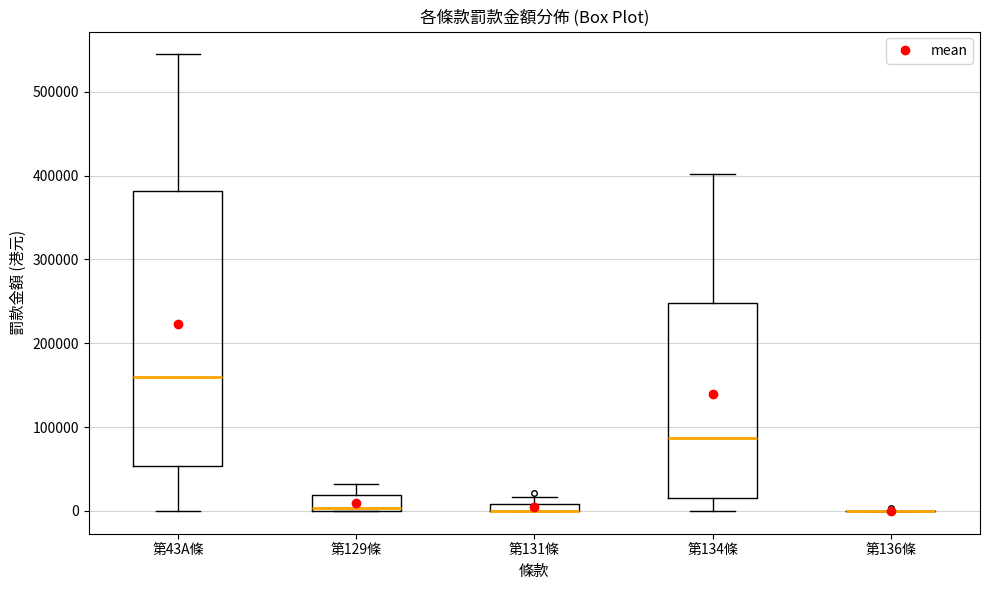

Where is the lower edge of the box for 第43A條 on the y-axis? The values are not printed on the chart, so give them approximately, as read against the axis.

50000